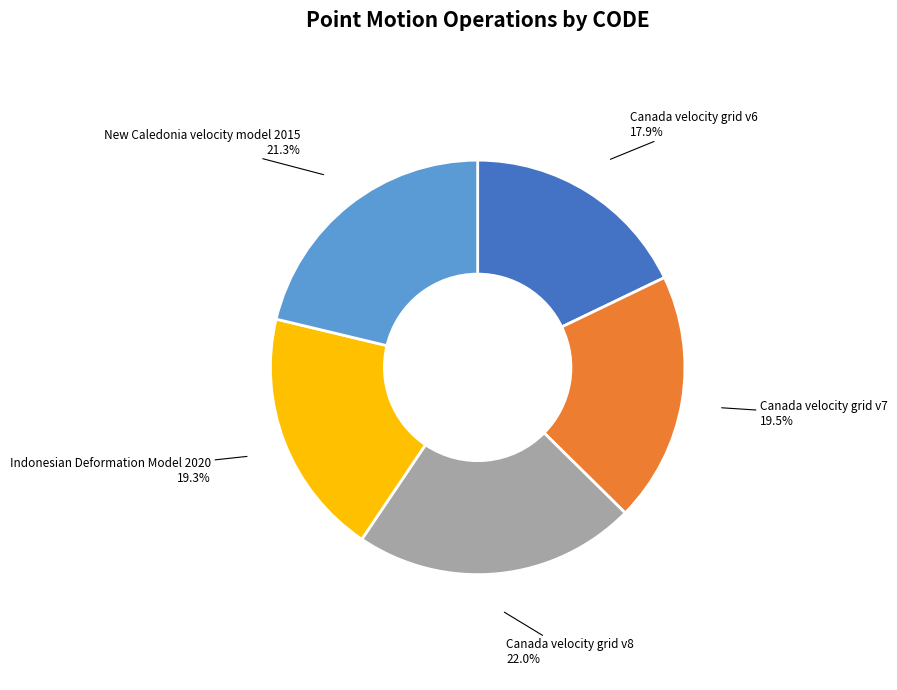

Does any single category account for the majority?

No